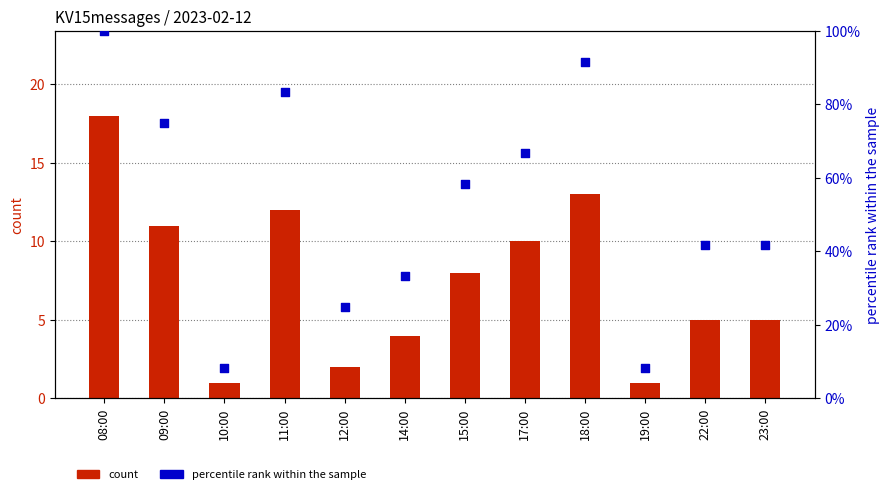

What are all the series names shown in the legend?

count, percentile rank within the sample